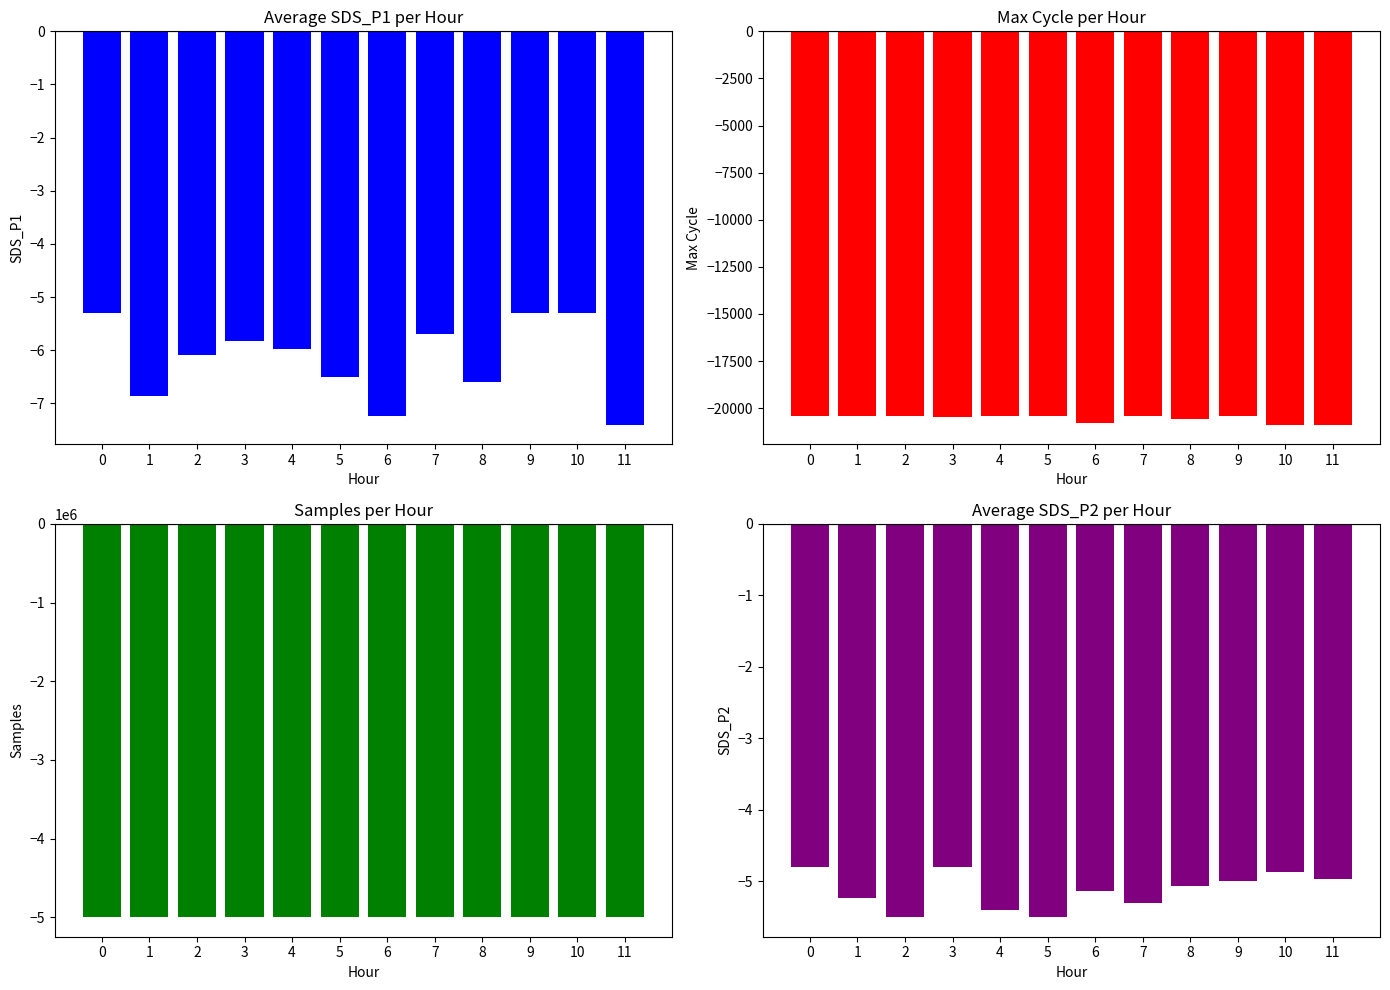

Which series has the largest total across all categories?

SDS_P2